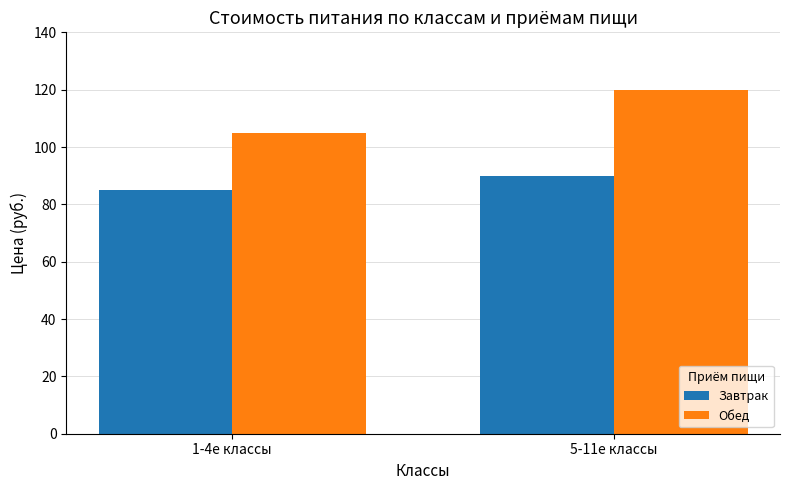

What is the label of the 1st bar from the right?

5-11е классы